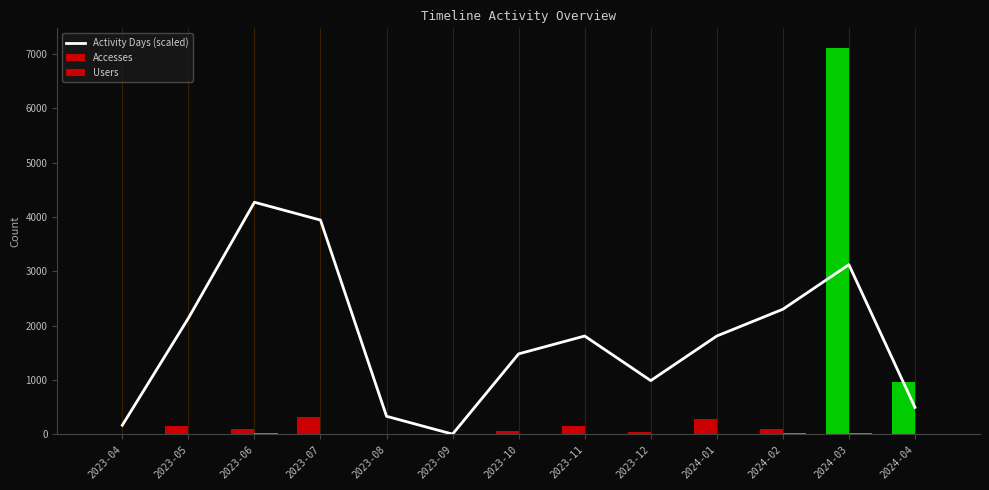

What is the label of the 1st bar from the left?

2023-04